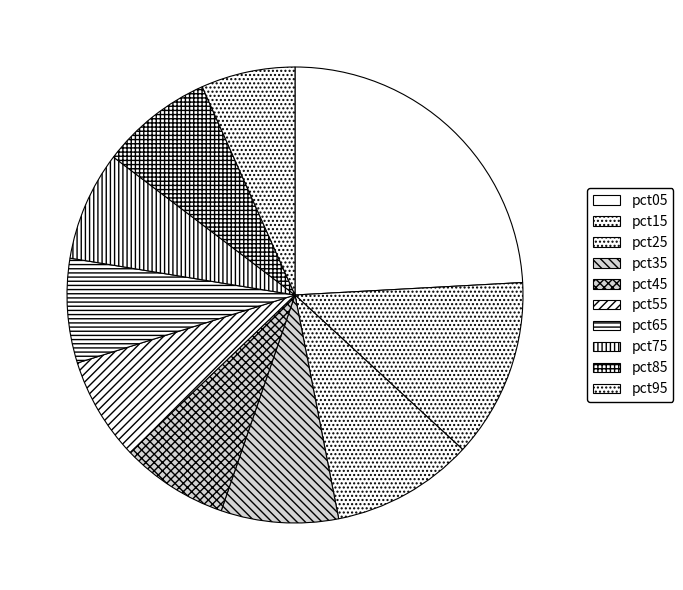

How many slices are in this pie chart?

10